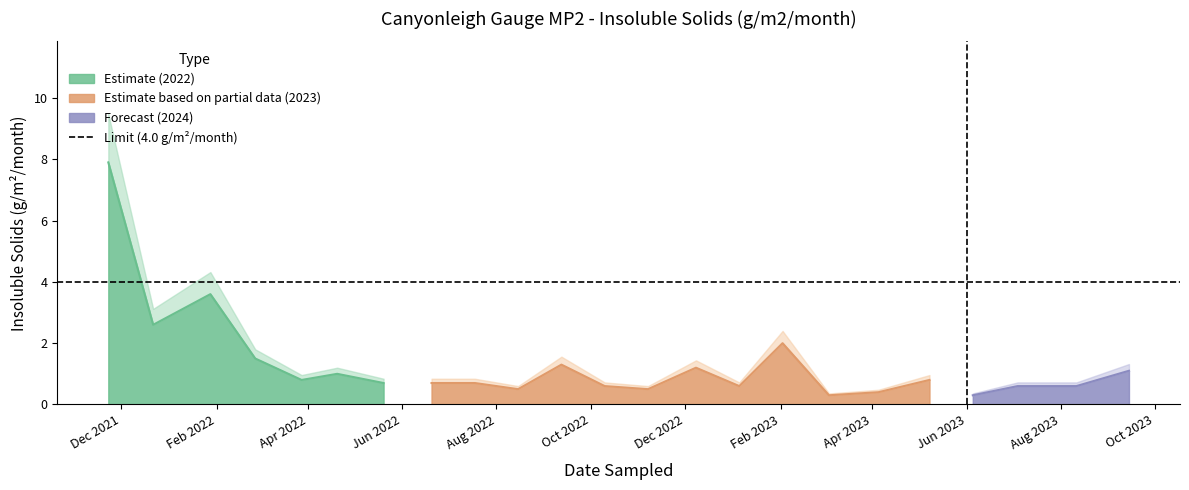

Is it true that the value at 2022-12-08 is 1.6?

False